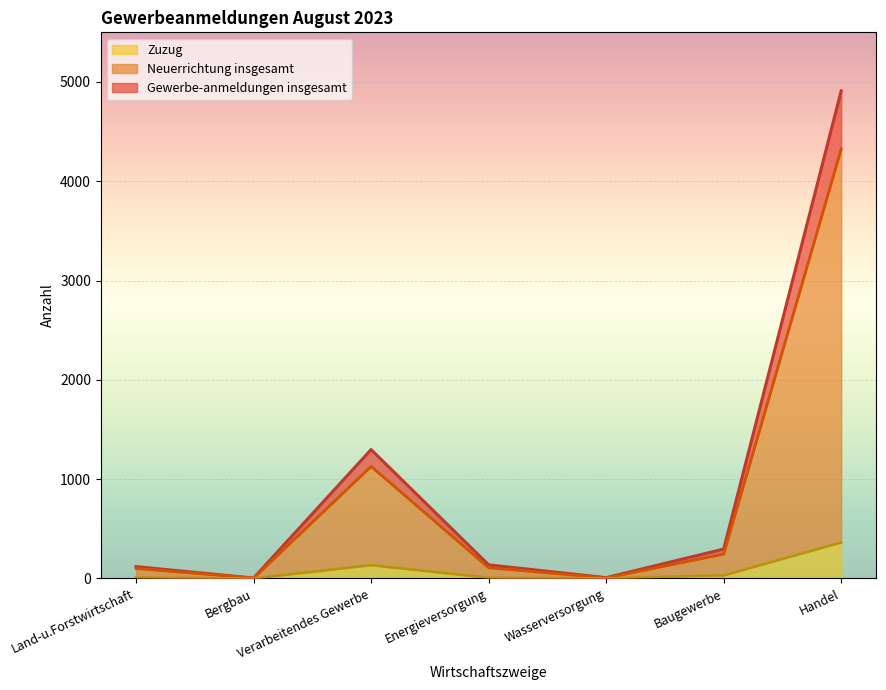

How many interior local valleys does the Zuzug series have?

2